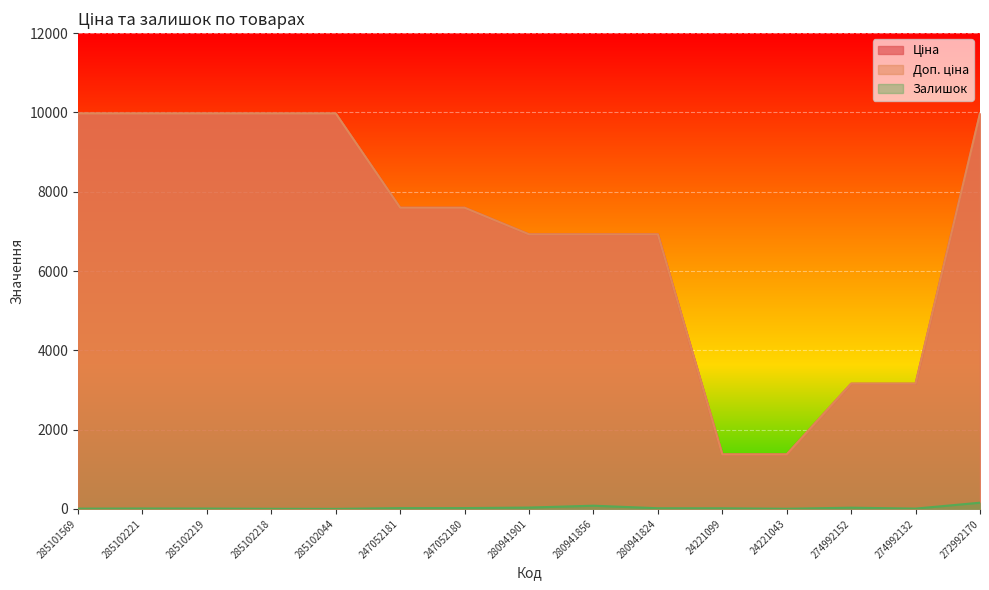

The Залишок series shows 8.0 at 274992132. True or false?

True